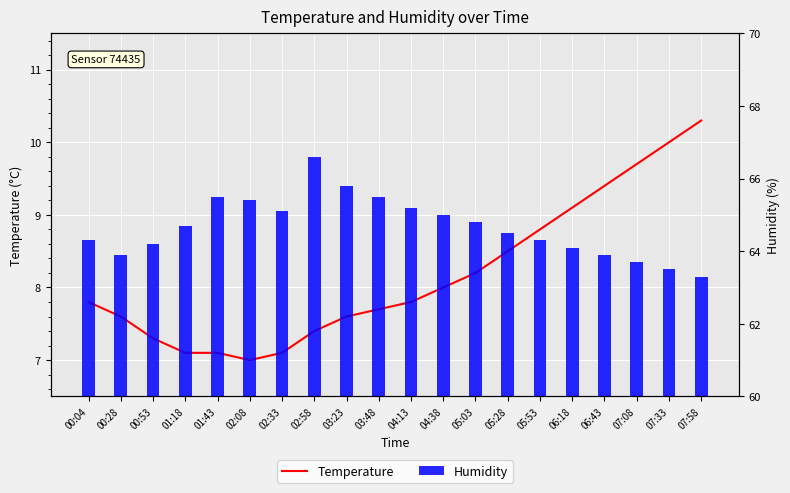

At which label is Temperature closest to 8?

04:38